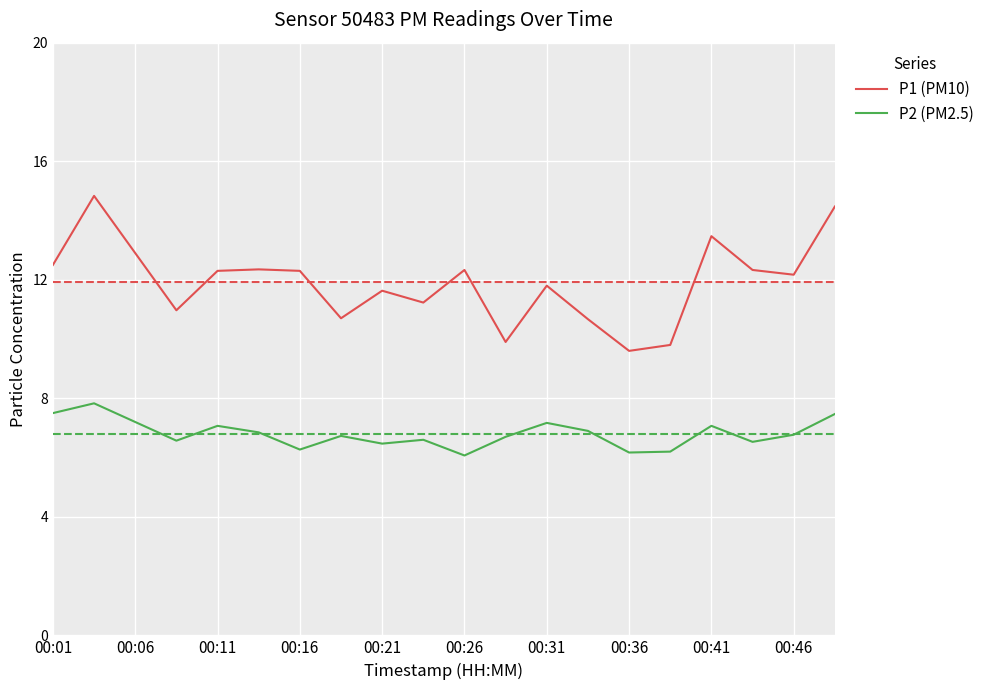

Which series has the widest spread of values?

P1 (PM10)